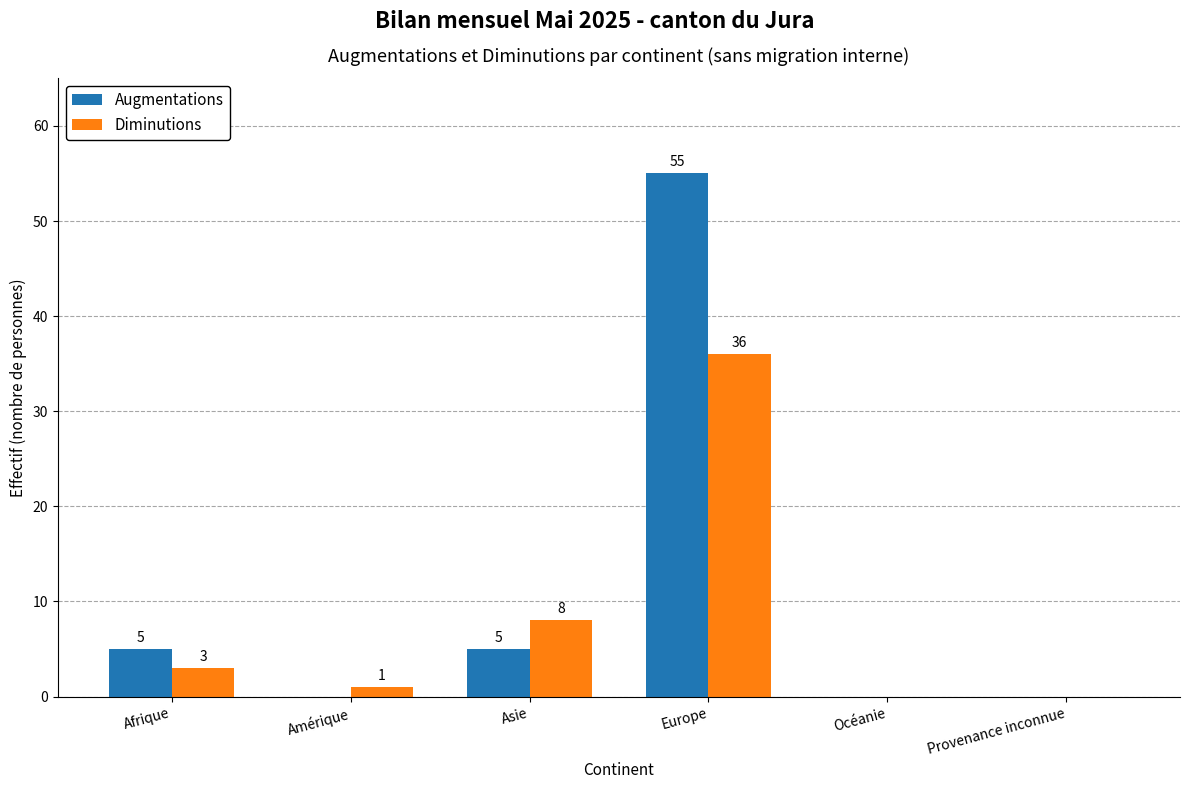

What is the sum of the Augmentations values at Europe and Afrique?

60